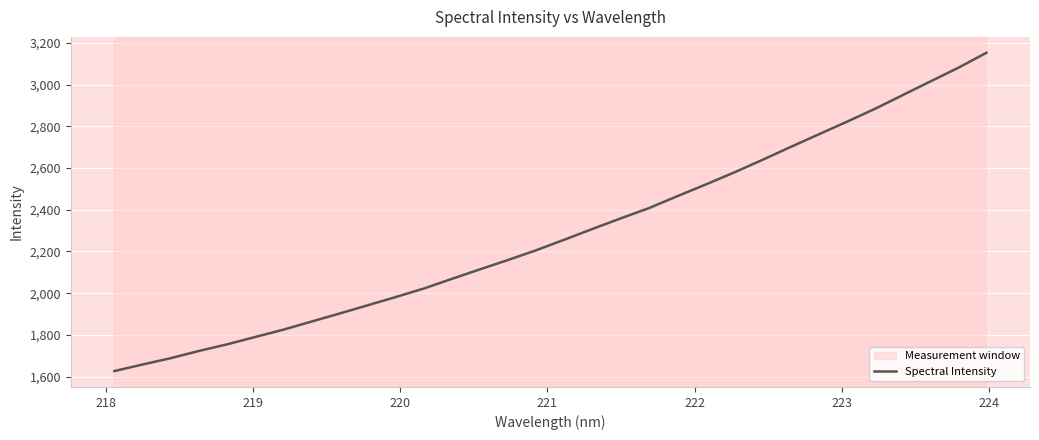

What is the maximum value shown in the chart?

3153.0